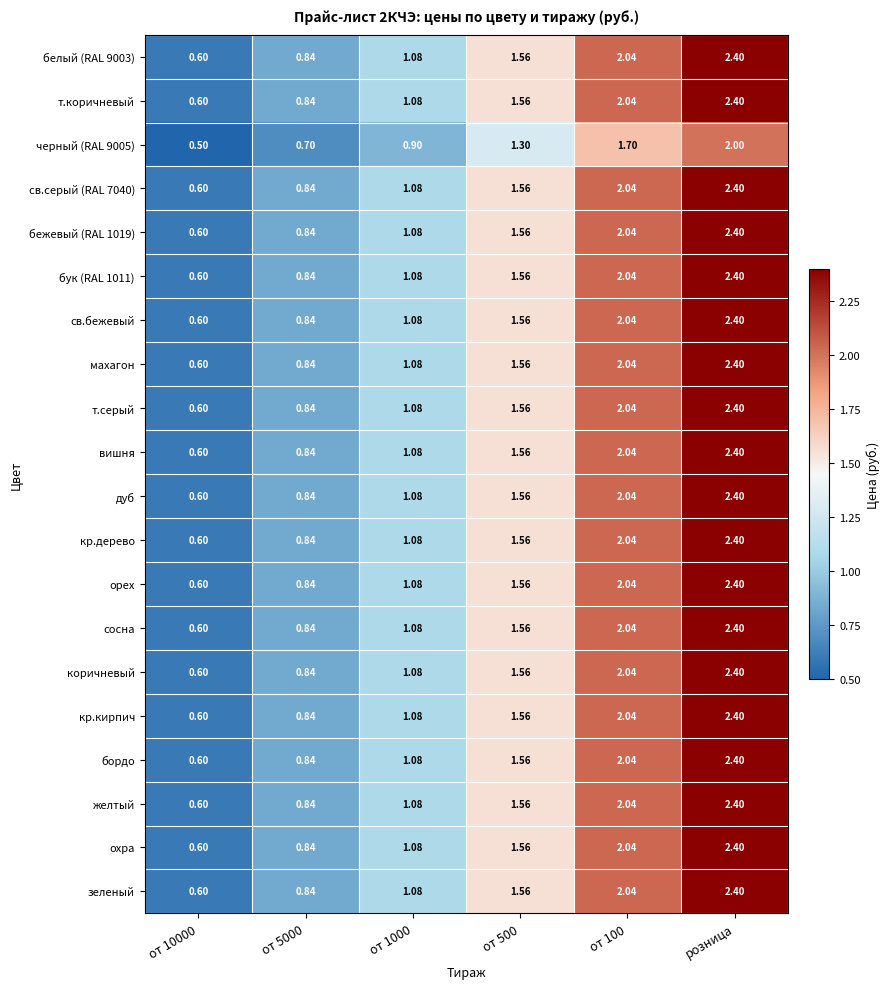

At which category is the sum across all series the highest?

розница